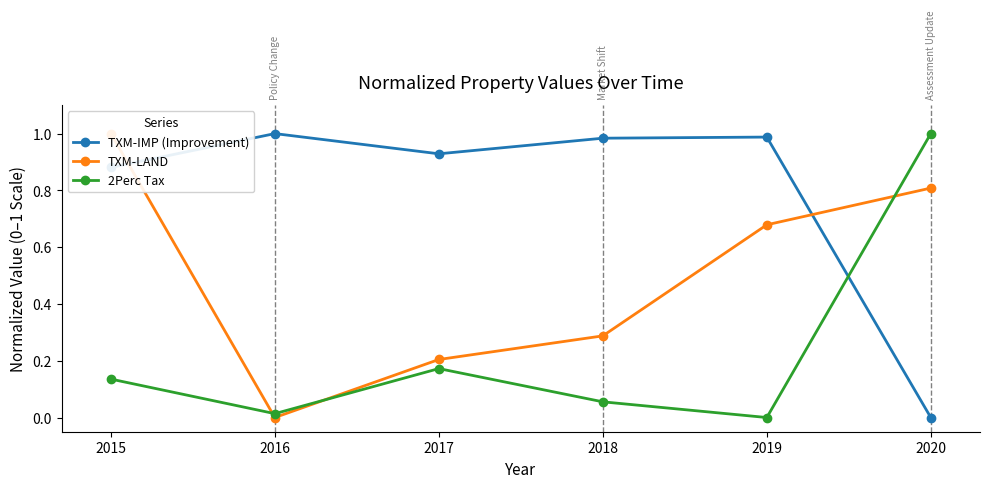

Which series has the largest total across all categories?

TXM-IMP (Improvement)